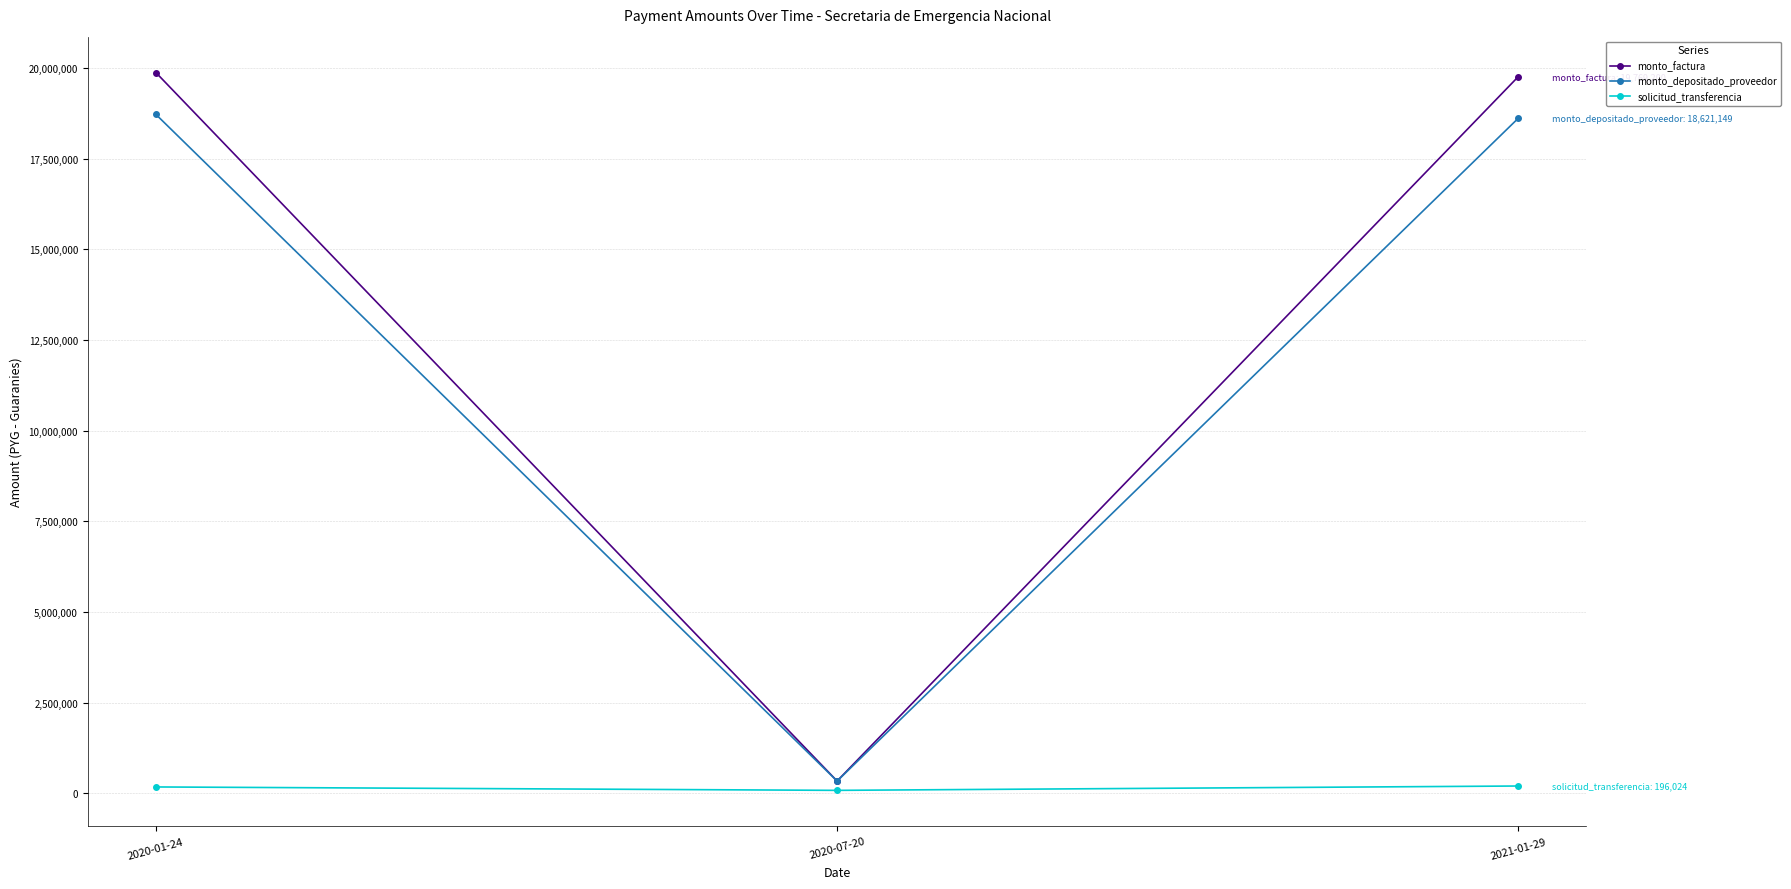

What is the total value across all series at 2021-01-29?

38586373